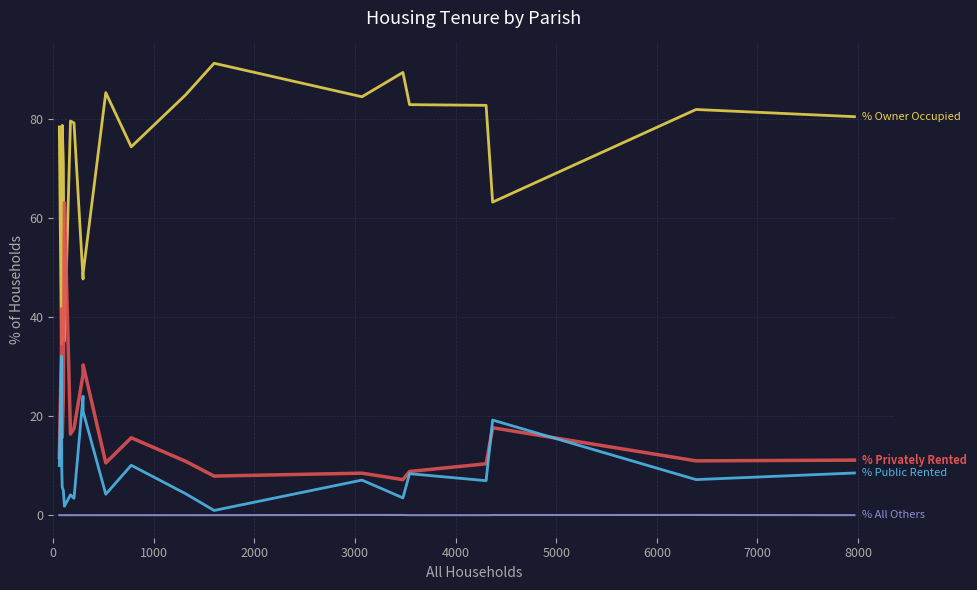

What is the maximum value shown in the chart?

91.2